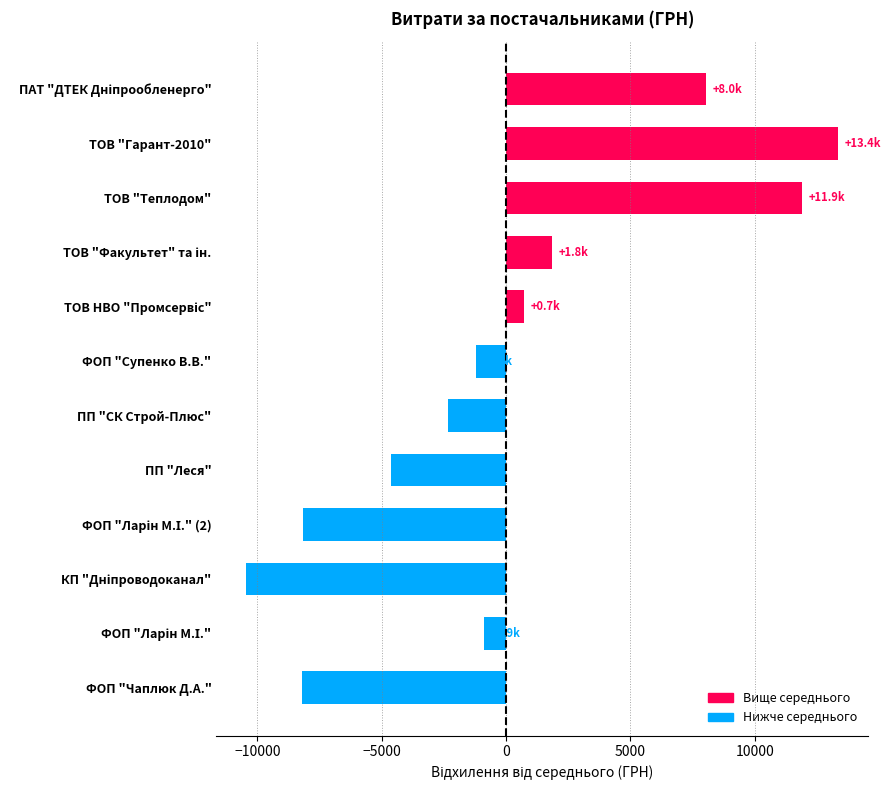

What is the maximum value shown in the chart?

13371.1